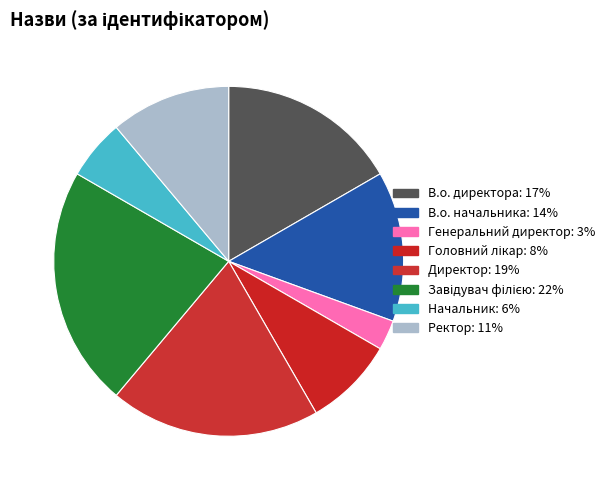

How many slices are in this pie chart?

8